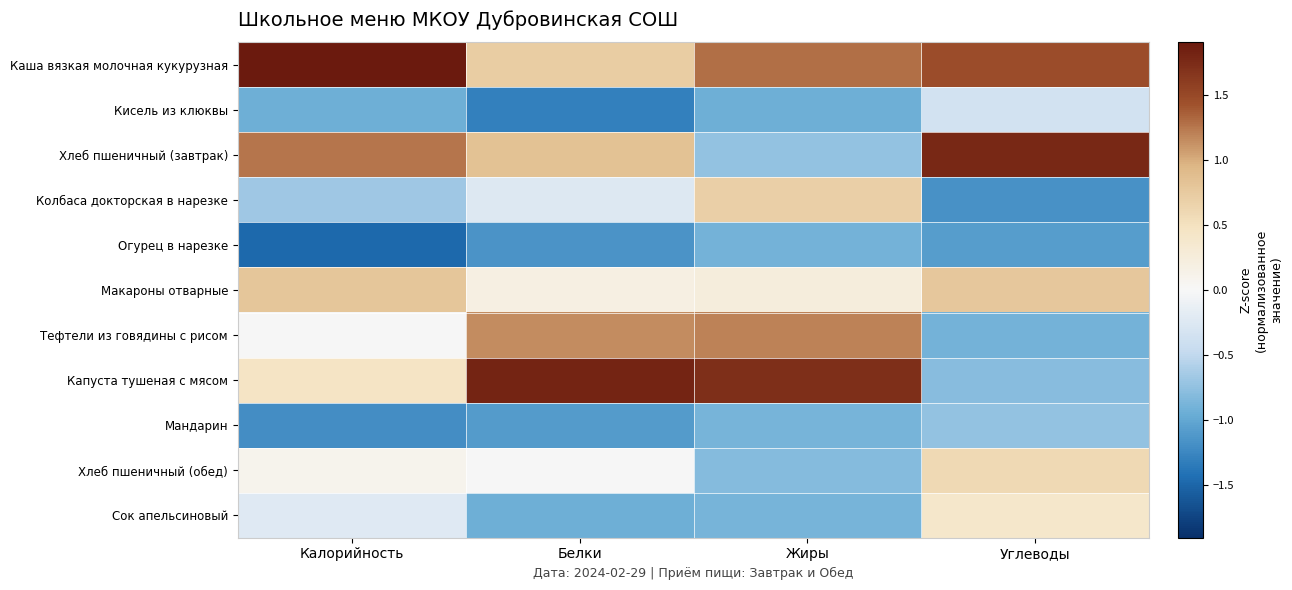

Rank the series at Жиры from highest to lowest value.

Капуста тушеная с мясом, Каша вязкая молочная кукурузная, Тефтели из говядины с рисом, Колбаса докторская в нарезке, Макароны отварные, Хлеб пшеничный (завтрак), Хлеб пшеничный (обед), Мандарин, Сок апельсиновый, Огурец в нарезке, Кисель из клюквы